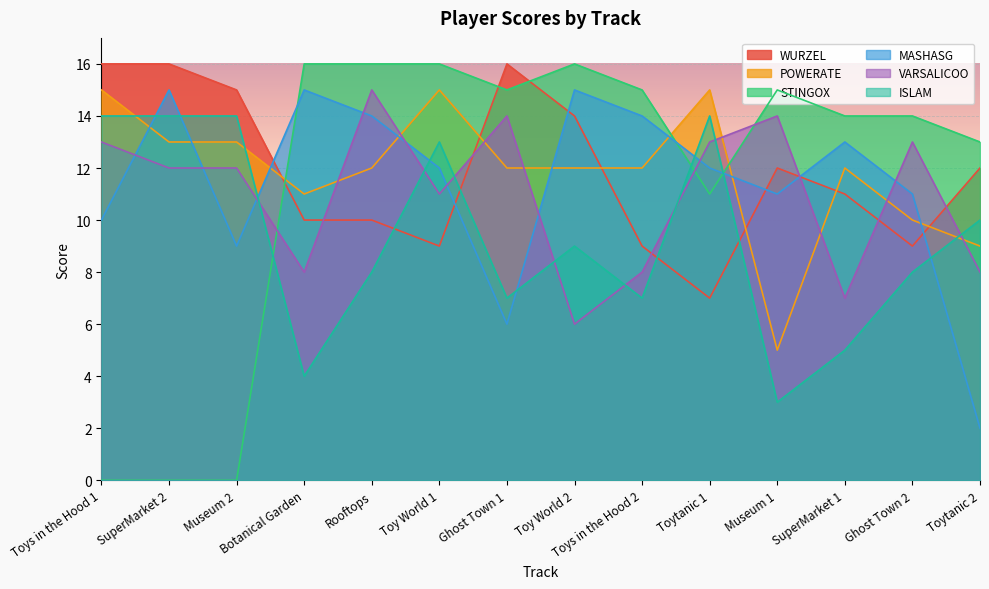

How many series are shown in this chart?

6